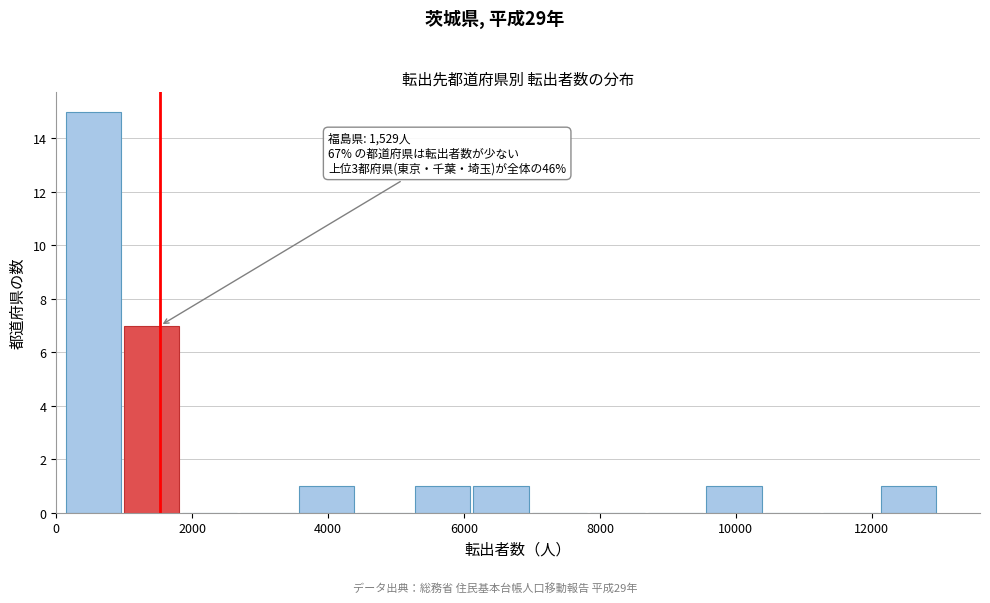

Over which range of the x-axis is the bar tallest?

200 to 1000